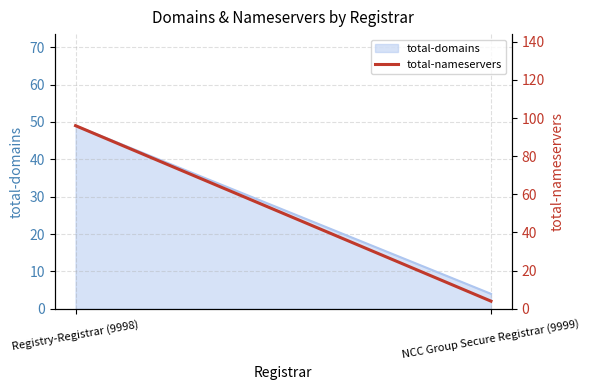

Does the chart have visible grid lines?

Yes